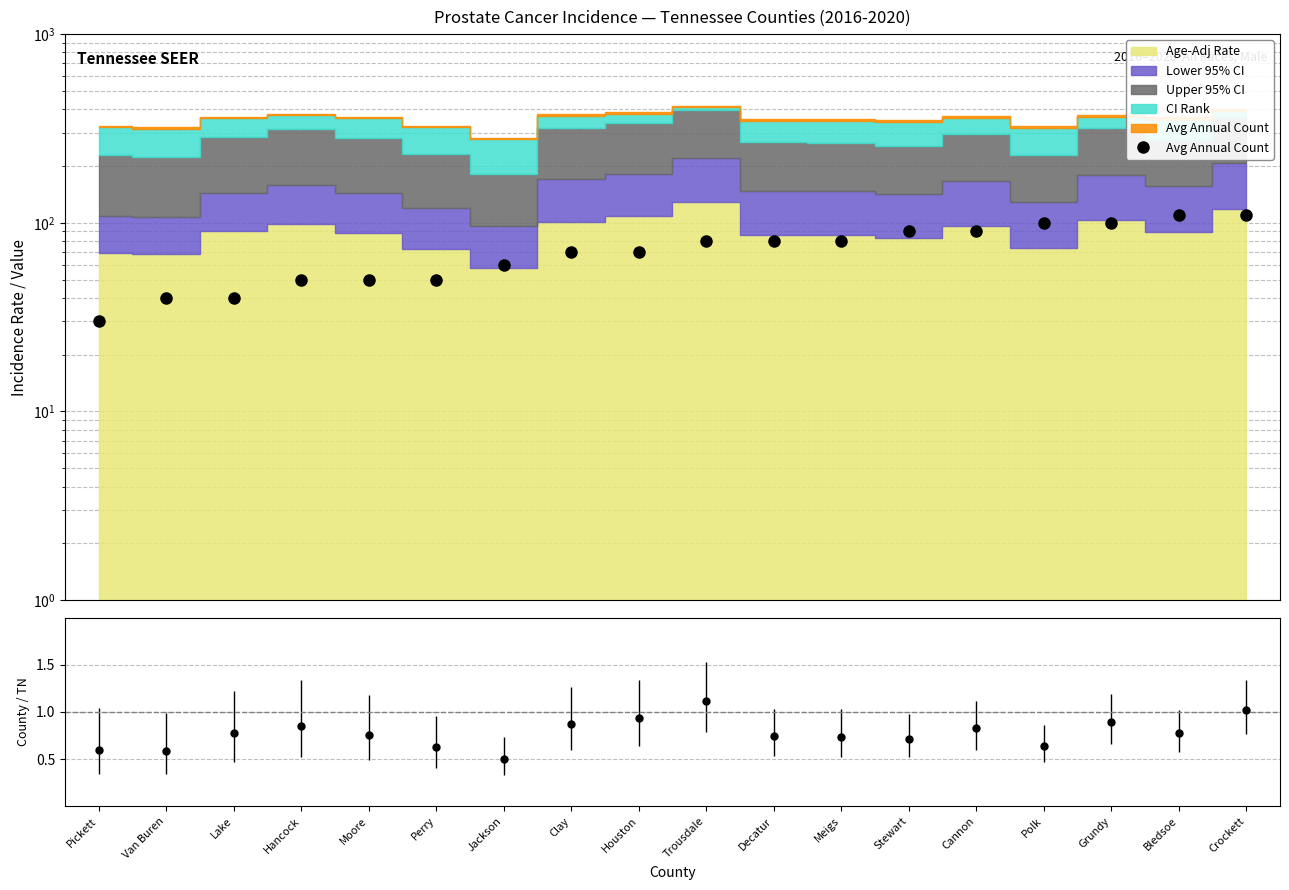

What is the difference between the second highest and minimum values?

80